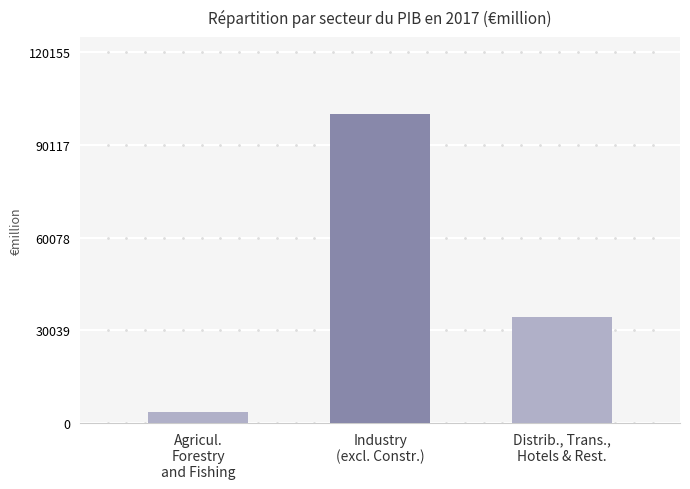

Reading left to right, extract all data points from this chart.

3507.6	100129.6	34440.7